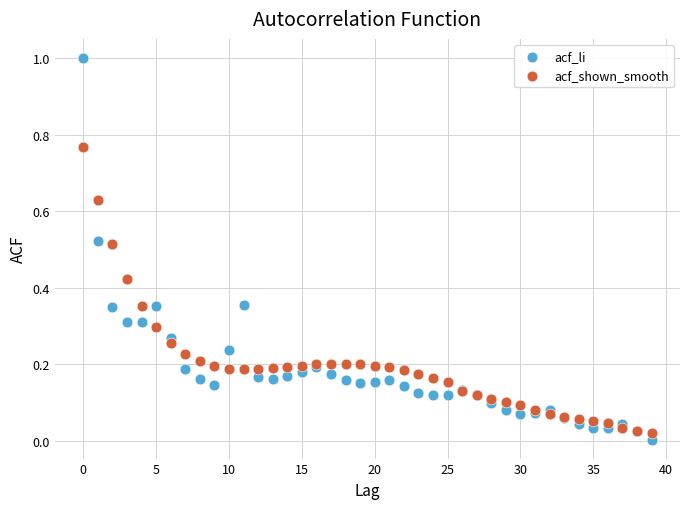

Which series has the largest Y range (max minus min)?

acf_li